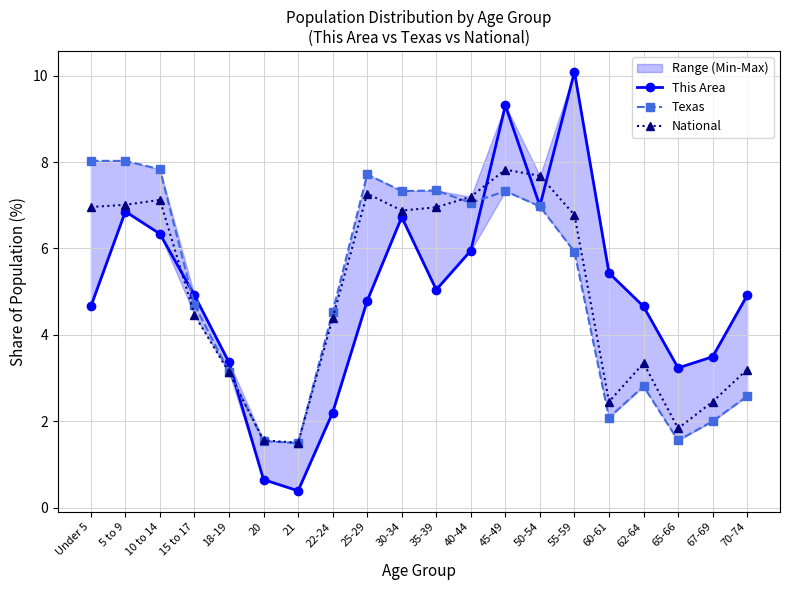

What are all the series names shown in the legend?

This Area, Texas, National